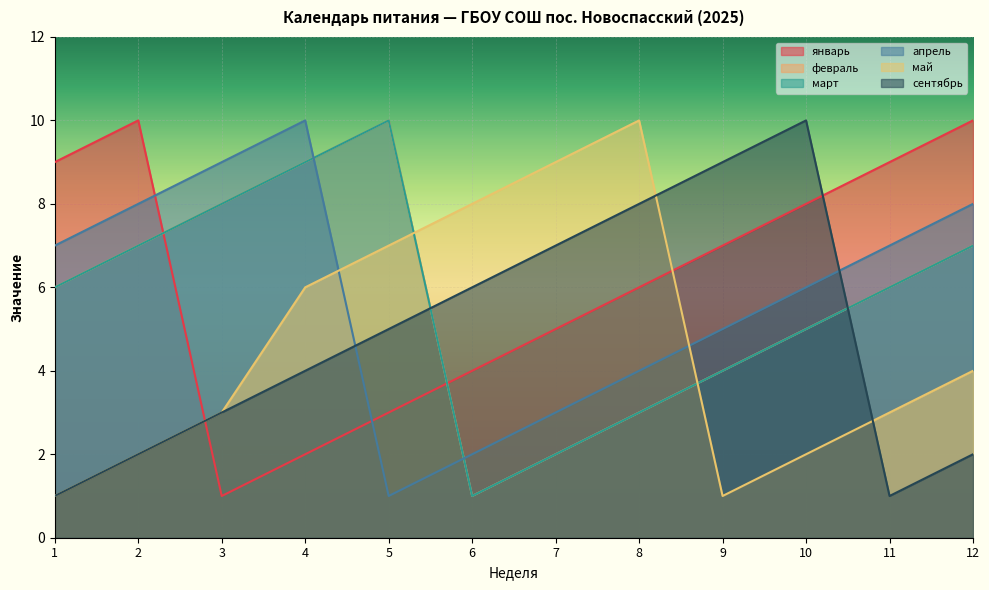

Which category has the highest value in the январь series?

2